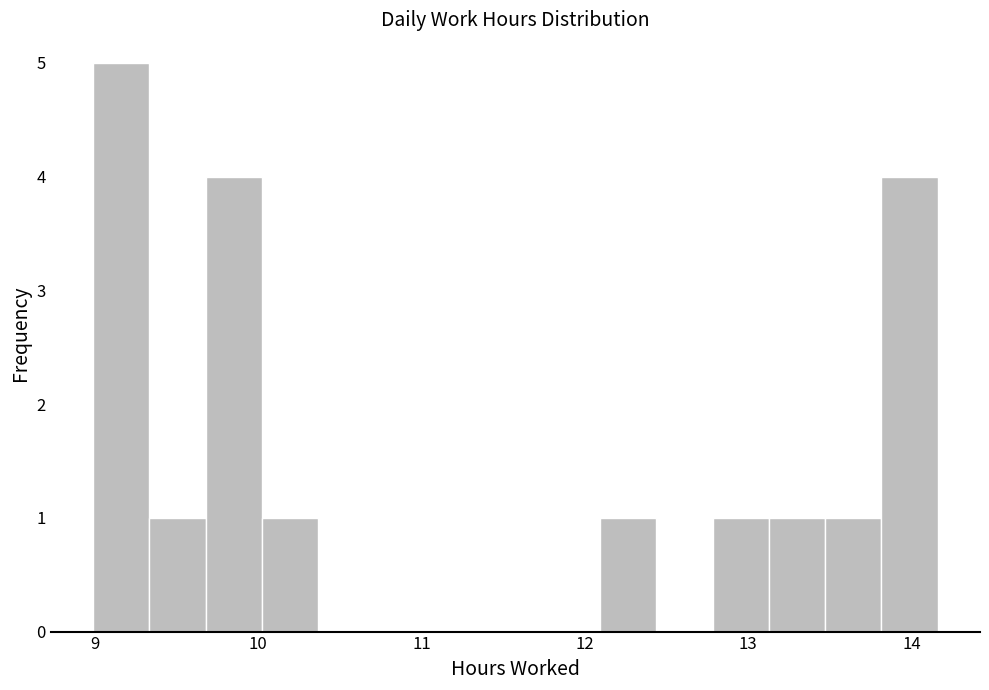

Around what value on the x-axis is the tallest bar? Give the approximate position of its centre, as read against the axis.

9.2